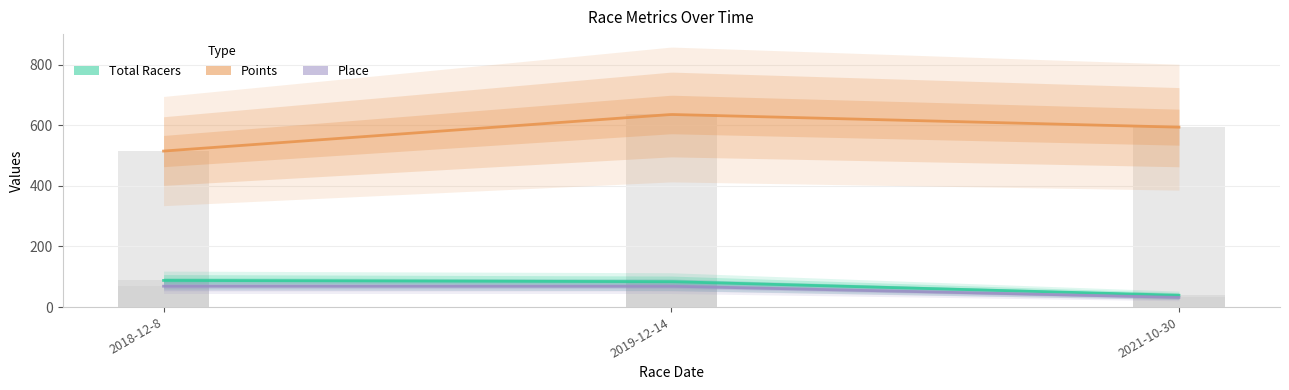

Is it true that Points equals 593.8 at 2021-10-30?

True